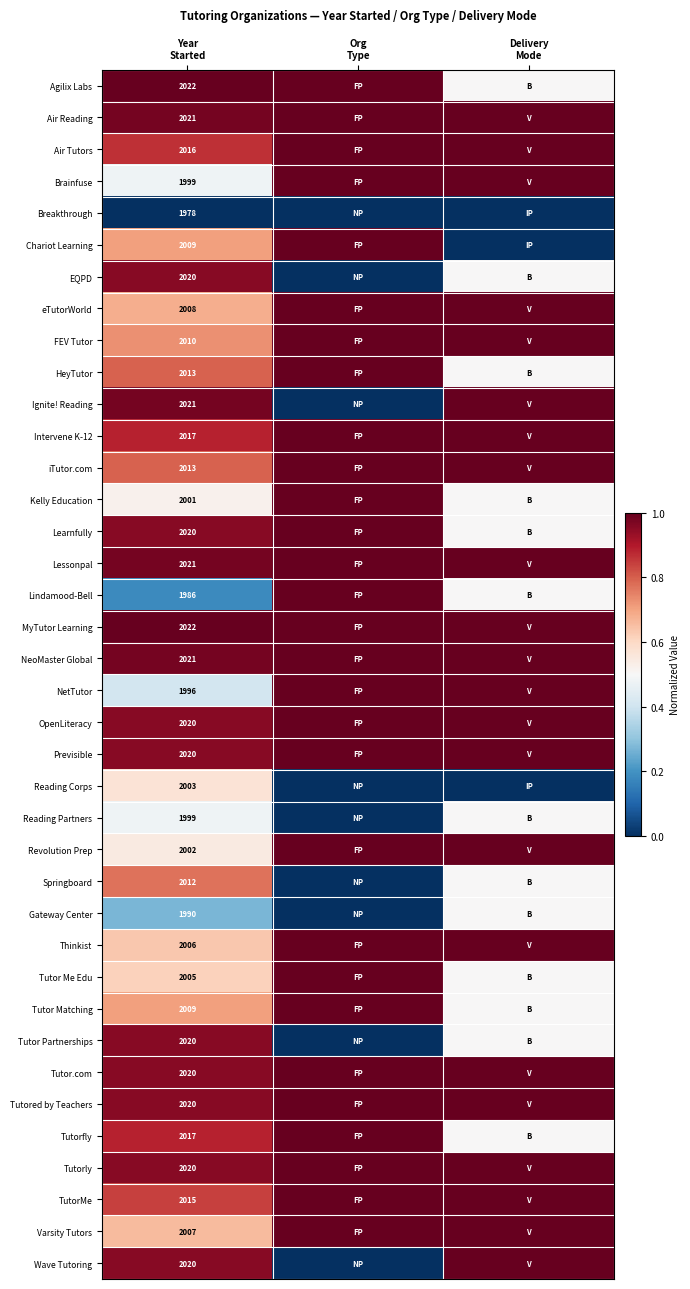

What is the maximum value for Brainfuse?

1.0